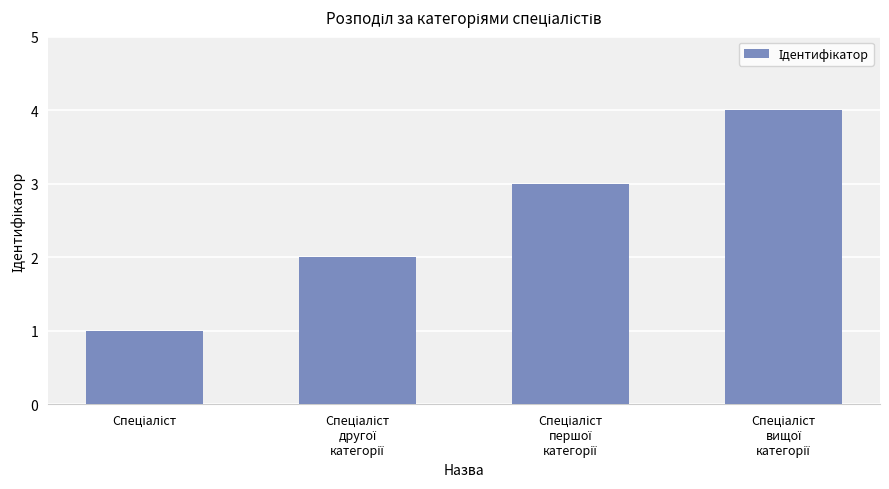

What is the maximum value shown in the chart?

4